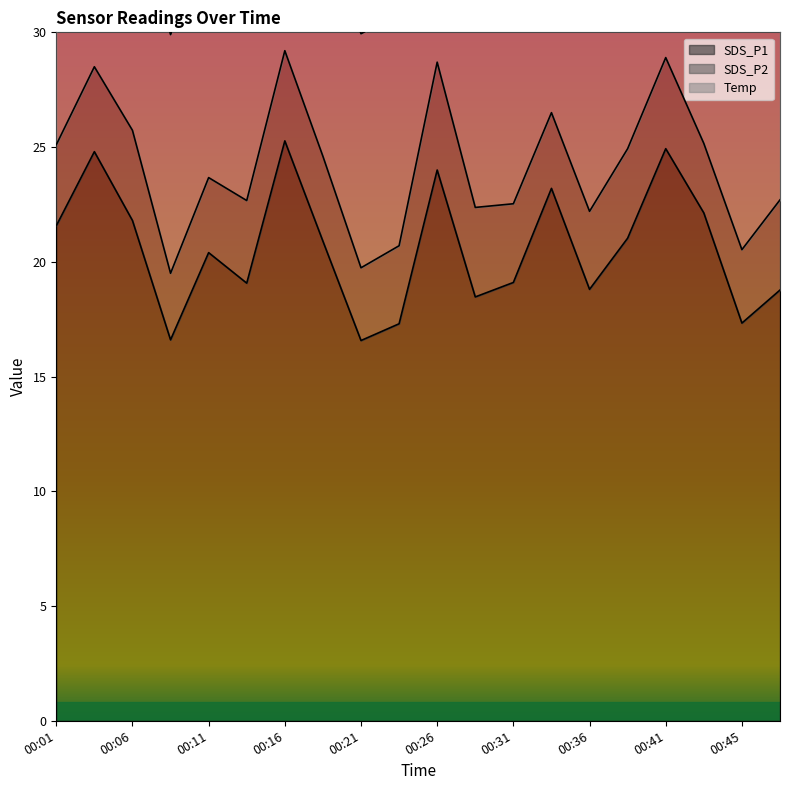

Rank the series by their average value, from lowest to highest.

SDS_P2, Temp, SDS_P1